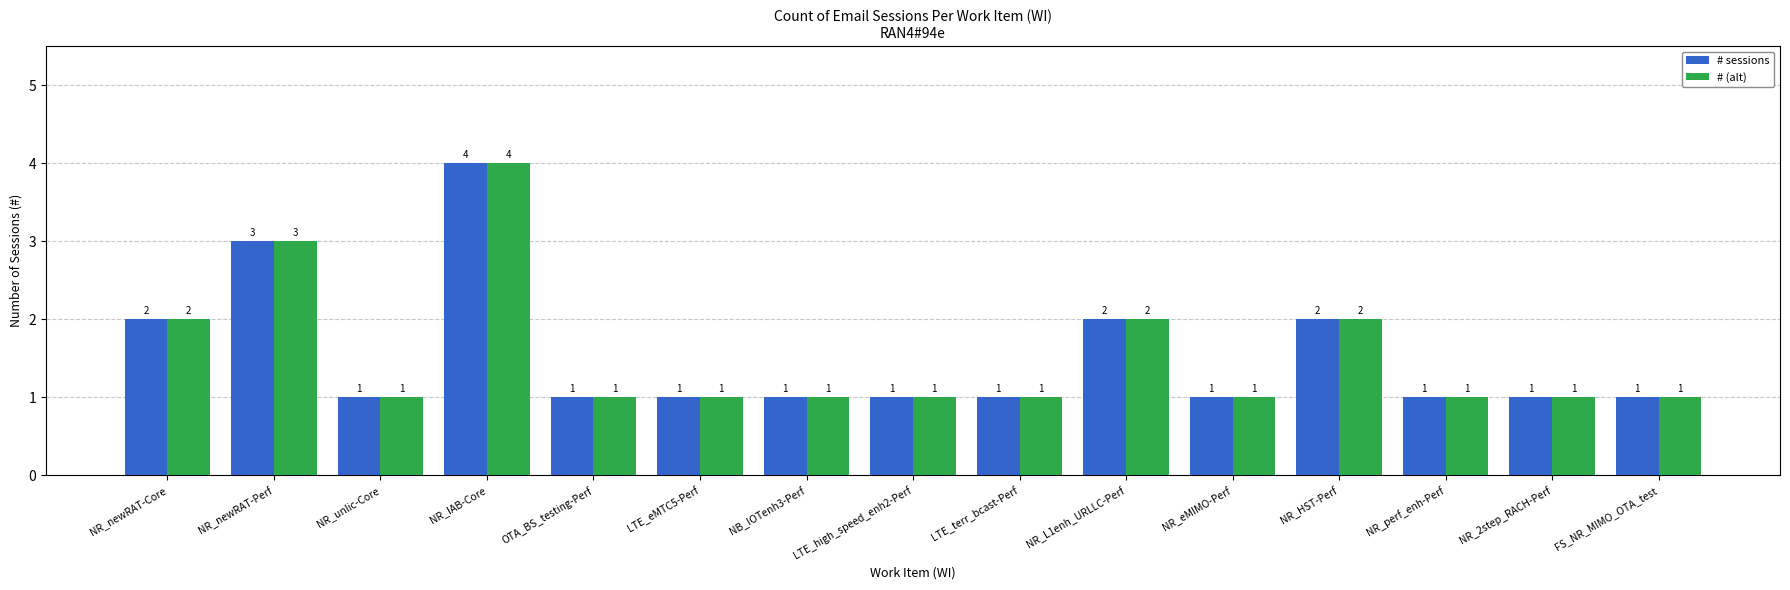

What is the total value across all series at NR_newRAT-Perf?

6